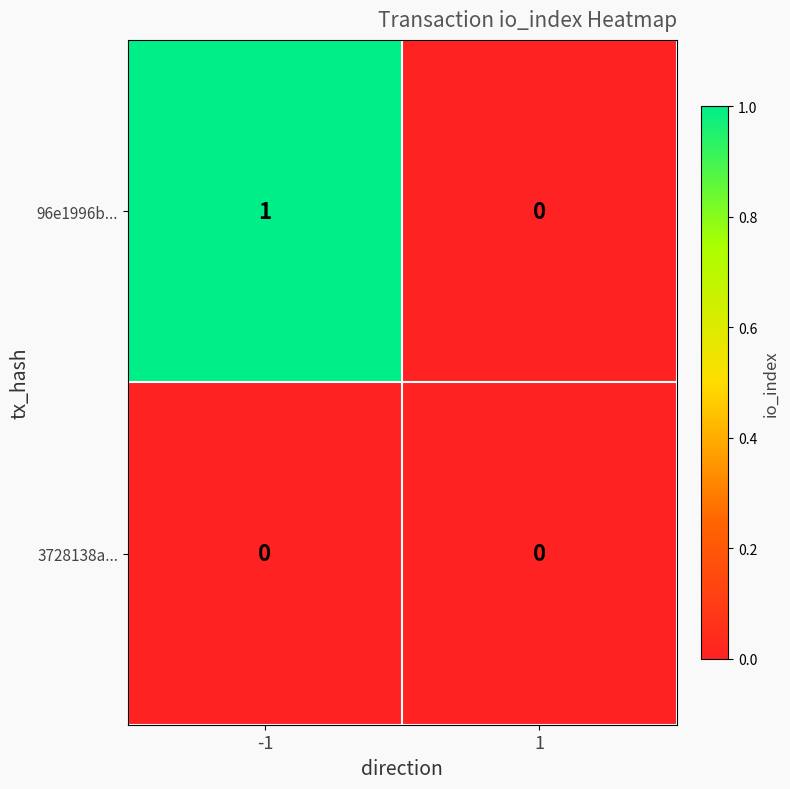

Reading right to left, transcribe all the data shown in this chart.

96e1996b...: 1=0	-1=1
3728138a...: 1=0	-1=0